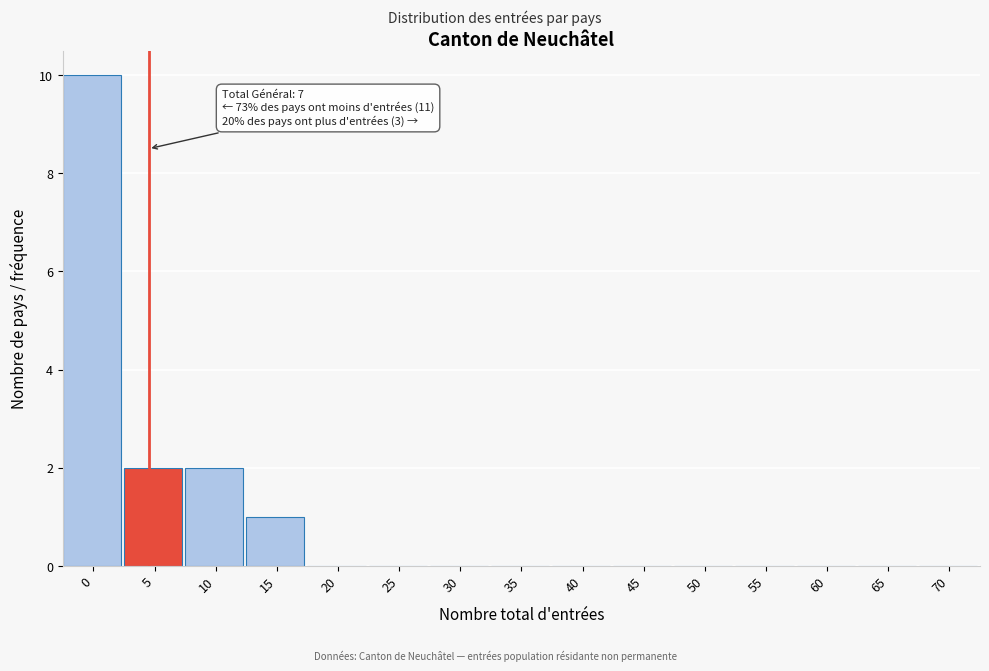

Reading right to left, transcribe all the data shown in this chart.

70=0	65=0	60=0	55=0	50=0	45=0	40=0	35=0	30=0	25=0	20=0	15=1	10=2	5=2	0=10